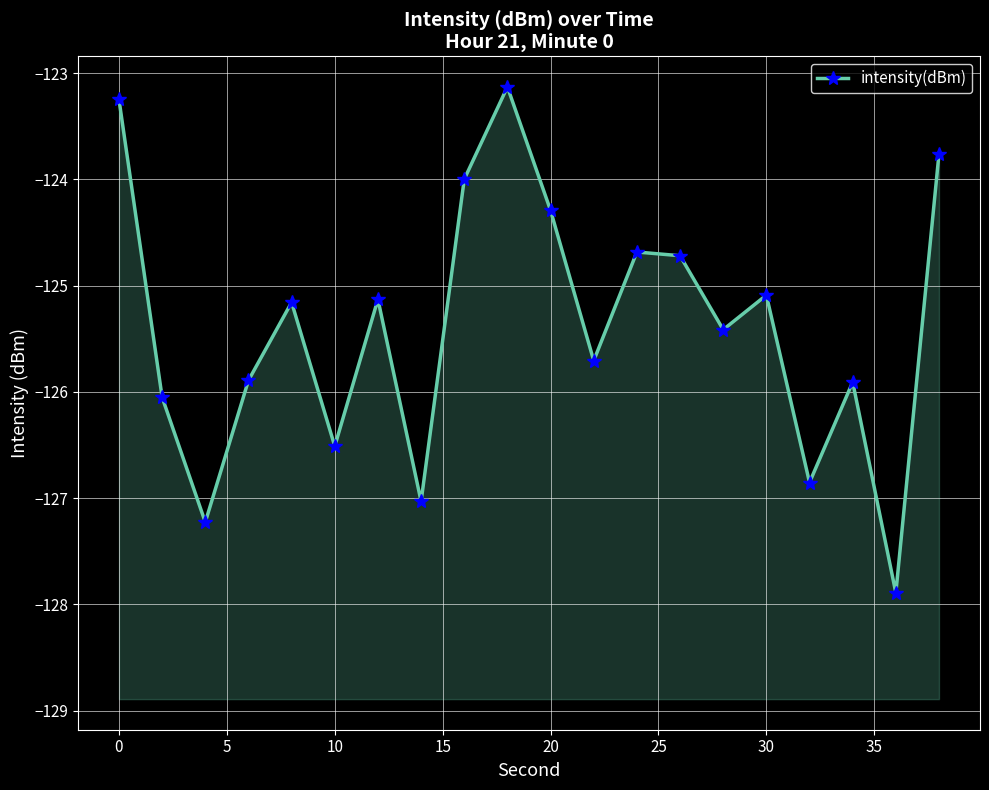

What is the average value?

-125.4